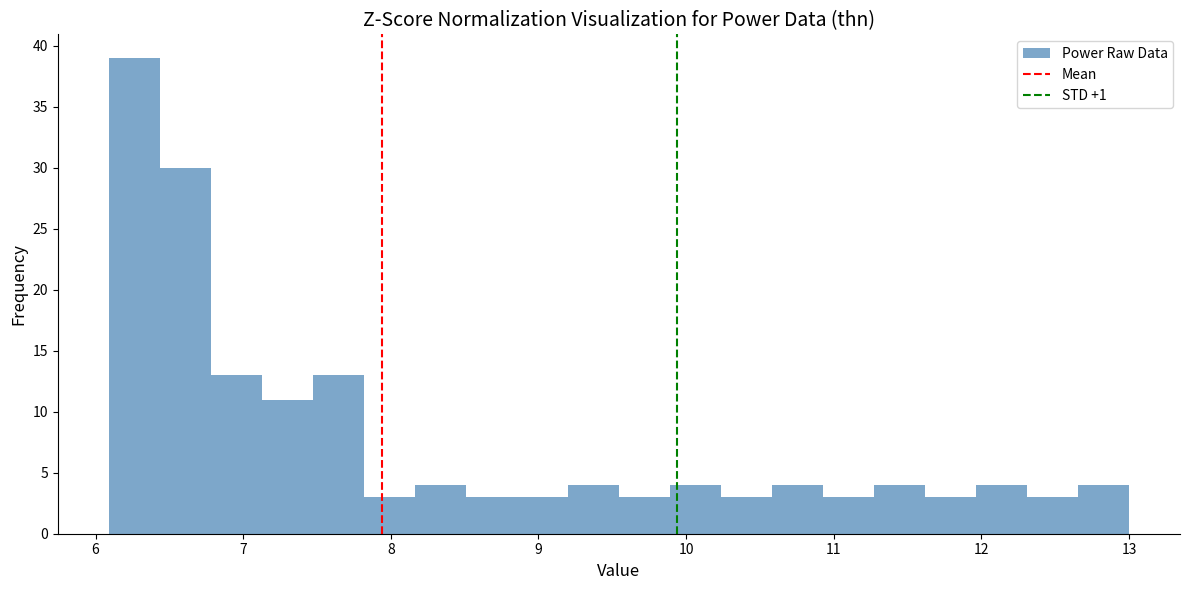

Around what value on the x-axis is the tallest bar? Give the approximate position of its centre, as read against the axis.

6.3